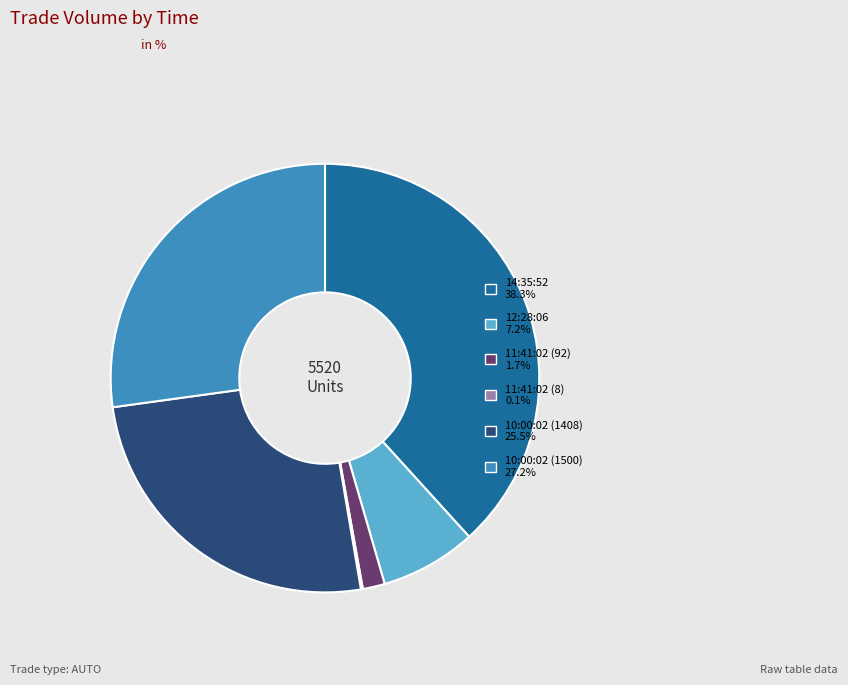

Between 11:41:02 (92) and 10:00:02 (1500), which is larger?

10:00:02 (1500)